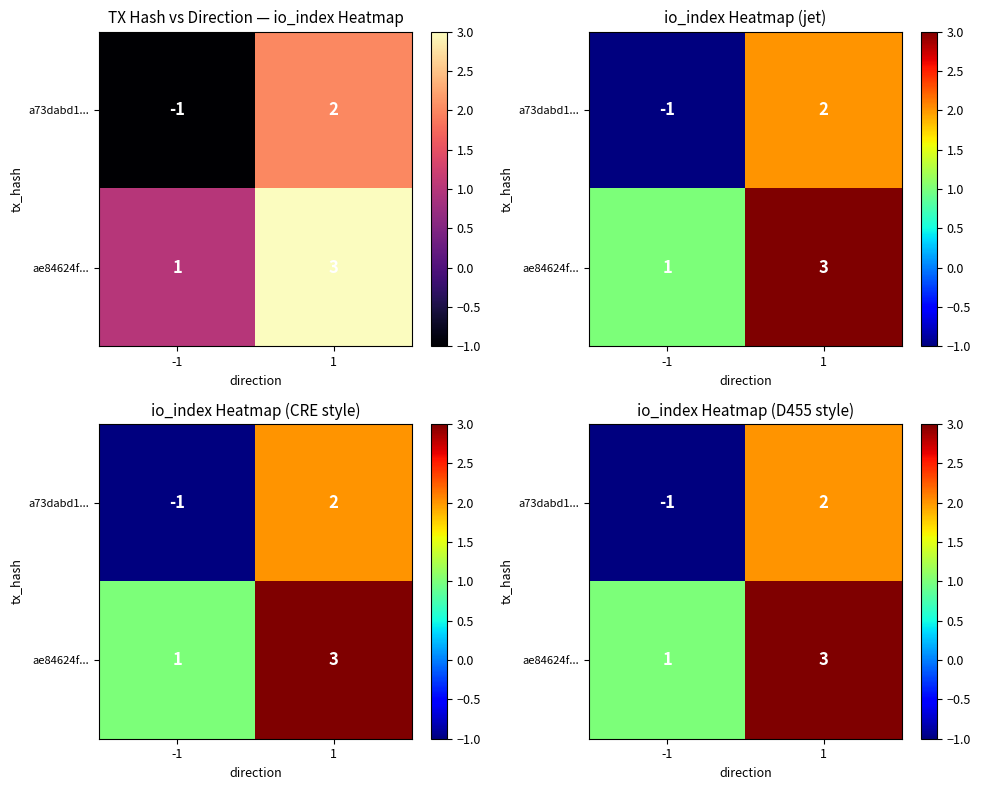

Is it true that ae84624f... equals 2 at 1?

False